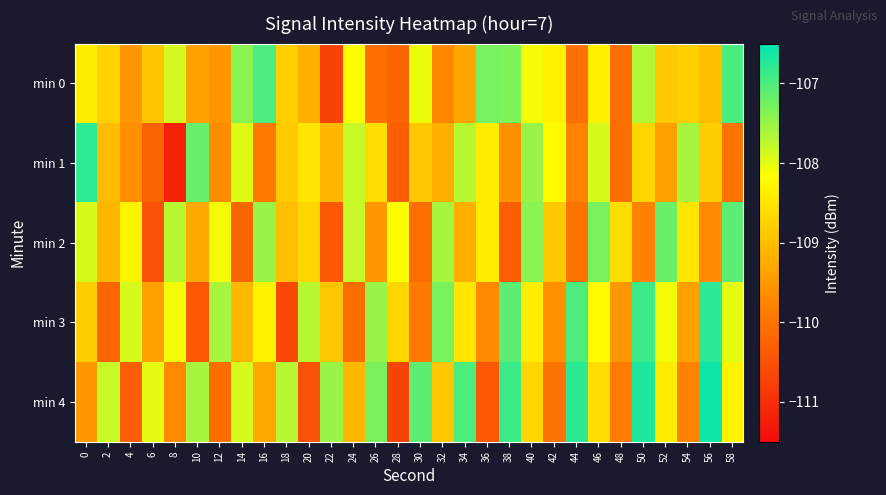

Reading left to right, transcribe all the data shown in this chart.

min 0: 0=-108.4	2=-108.8	4=-109.5	6=-108.9	8=-107.9	10=-109.4	12=-109.5	14=-107.4	16=-107.0	18=-108.8	20=-109.2	22=-110.7	24=-108.2	26=-110.1	28=-110.2	30=-108.0	32=-109.7	34=-109.3	36=-107.3	38=-107.3	40=-108.1	42=-108.3	44=-110.0	46=-108.3	48=-110.1	50=-107.7	52=-108.8	54=-108.8	56=-109.0	58=-107.0
min 1: 0=-106.8	2=-109.0	4=-109.6	6=-110.2	8=-111.2	10=-107.2	12=-109.7	14=-108.0	16=-109.9	18=-108.8	20=-108.5	22=-109.1	24=-107.8	26=-108.6	28=-110.3	30=-108.9	32=-109.2	34=-107.7	36=-108.4	38=-109.6	40=-107.5	42=-108.2	44=-109.8	46=-107.9	48=-110.1	50=-108.7	52=-109.4	54=-107.6	56=-108.8	58=-110.0
min 2: 0=-107.9	2=-109.1	4=-108.3	6=-110.5	8=-107.7	10=-109.3	12=-108.1	14=-110.2	16=-107.5	18=-109.0	20=-108.7	22=-110.4	24=-107.8	26=-109.5	28=-108.2	30=-110.1	32=-107.6	34=-109.2	36=-108.4	38=-110.3	40=-107.4	42=-108.9	44=-110.0	46=-107.3	48=-108.6	50=-109.8	52=-107.2	54=-108.5	56=-109.7	58=-107.1
min 3: 0=-108.8	2=-110.2	4=-107.9	6=-109.4	8=-108.1	10=-110.4	12=-107.6	14=-109.1	16=-108.3	18=-110.6	20=-107.7	22=-108.9	24=-110.1	26=-107.5	28=-108.7	30=-109.9	32=-107.3	34=-108.5	36=-109.7	38=-107.1	40=-108.4	42=-109.6	44=-107.0	46=-108.2	48=-109.5	50=-106.9	52=-108.1	54=-109.4	56=-106.8	58=-108.0
min 4: 0=-109.5	2=-107.8	4=-110.3	6=-108.0	8=-109.7	10=-107.6	12=-110.1	14=-107.9	16=-109.3	18=-107.7	20=-110.5	22=-107.5	24=-109.1	26=-107.3	28=-110.7	30=-107.1	32=-108.9	34=-107.0	36=-110.4	38=-106.9	40=-108.7	42=-110.0	44=-106.8	46=-108.6	48=-109.9	50=-106.7	52=-108.4	54=-109.8	56=-106.6	58=-108.3